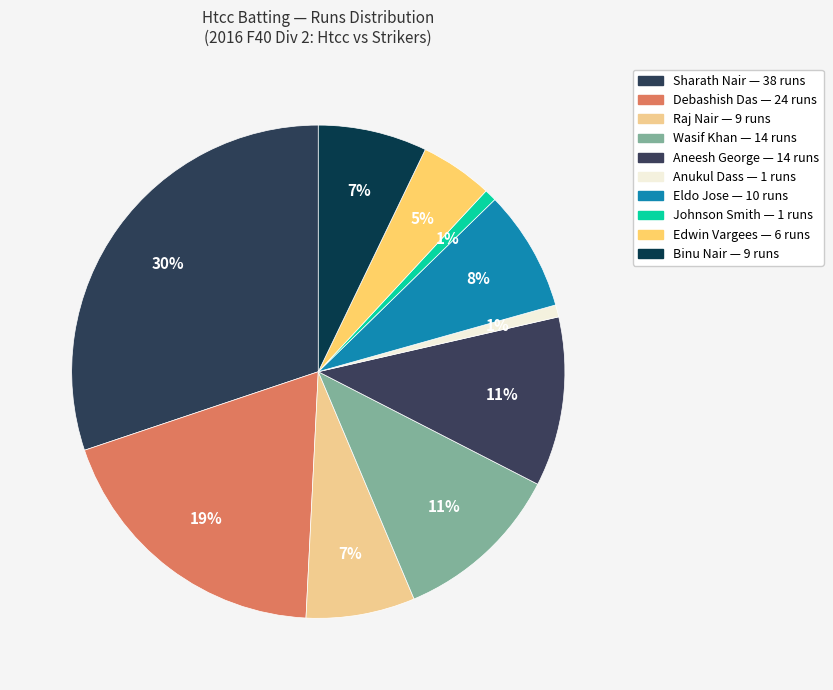

Is there a majority slice in this chart?

No